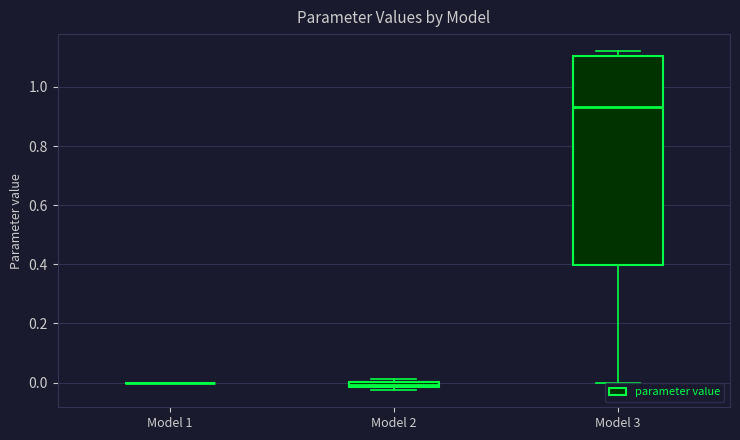

Which box is the tallest, from its lower edge to its upper edge?

Model 3